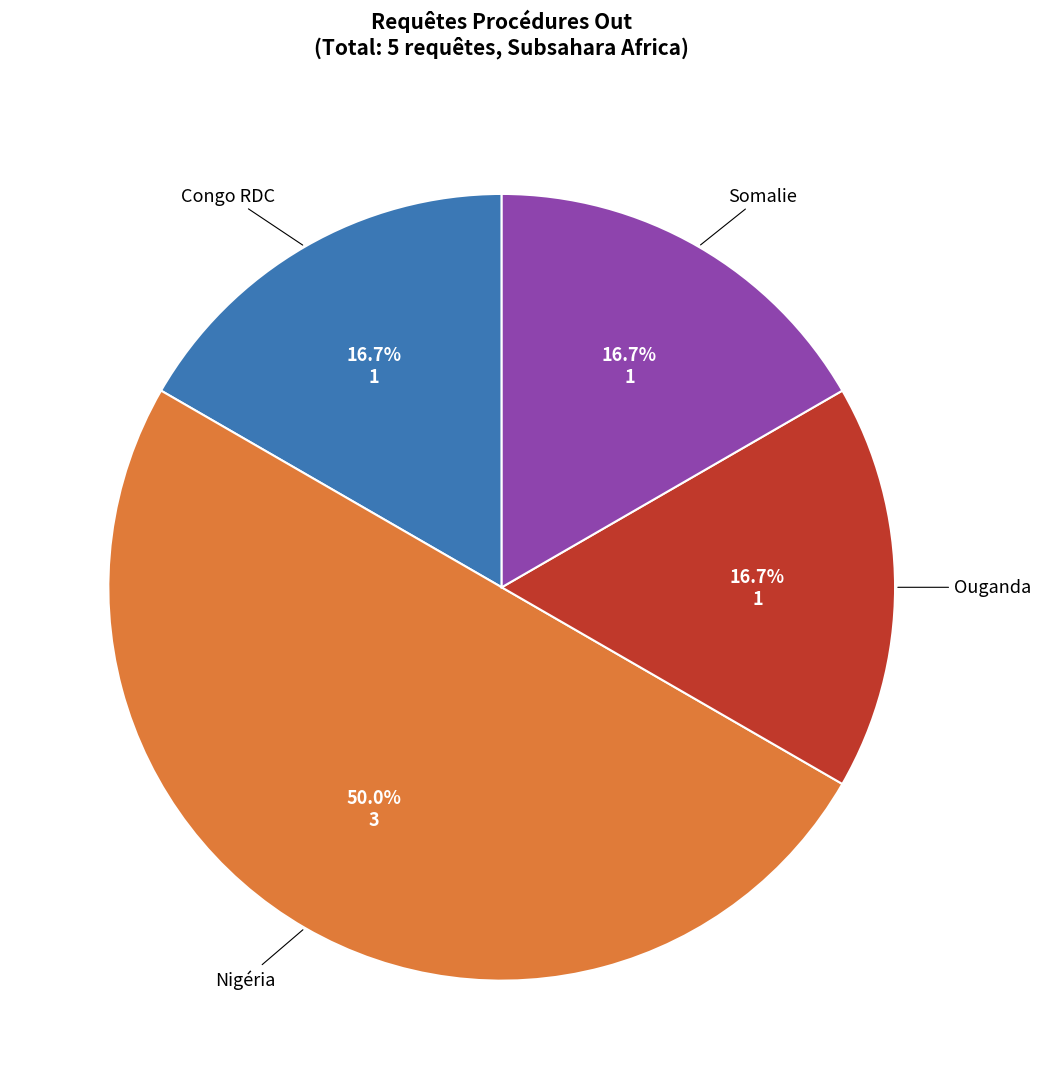

To the nearest percent, what is the average slice percentage?

25%